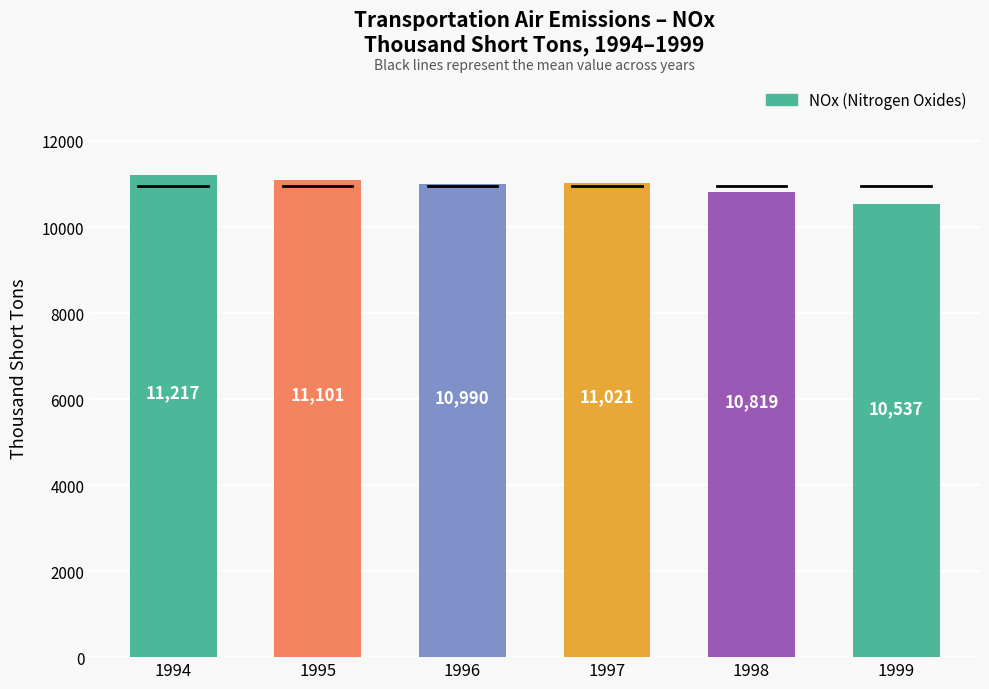

How many series are shown in this chart?

1